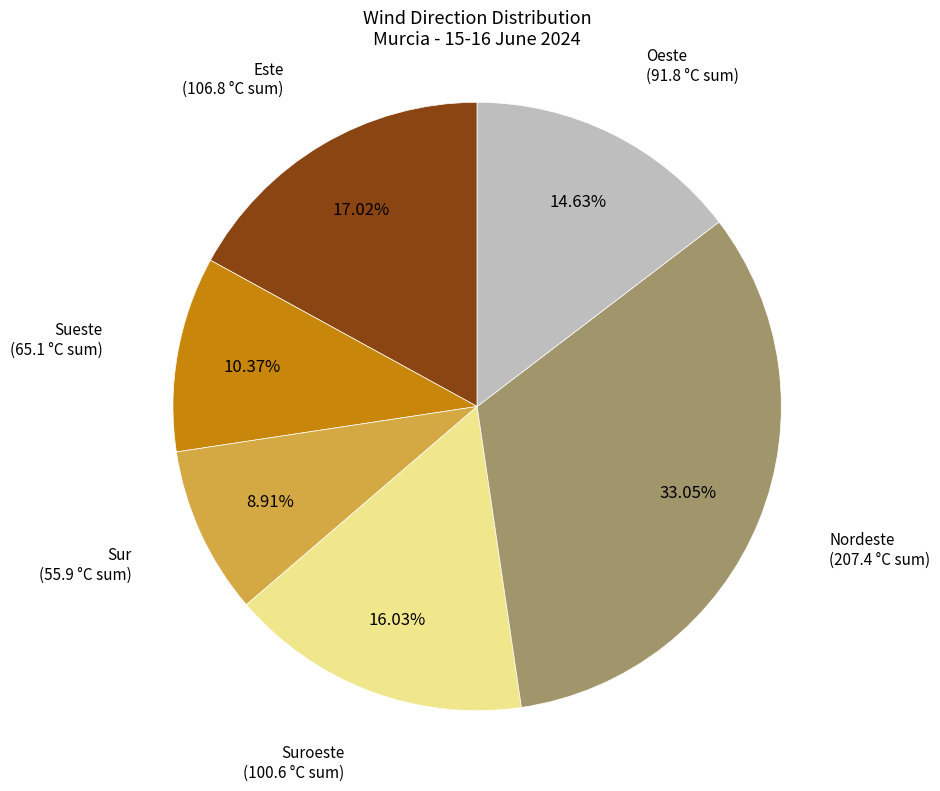

To the nearest percent, what is the difference between the largest and smallest slice percentages?

24%